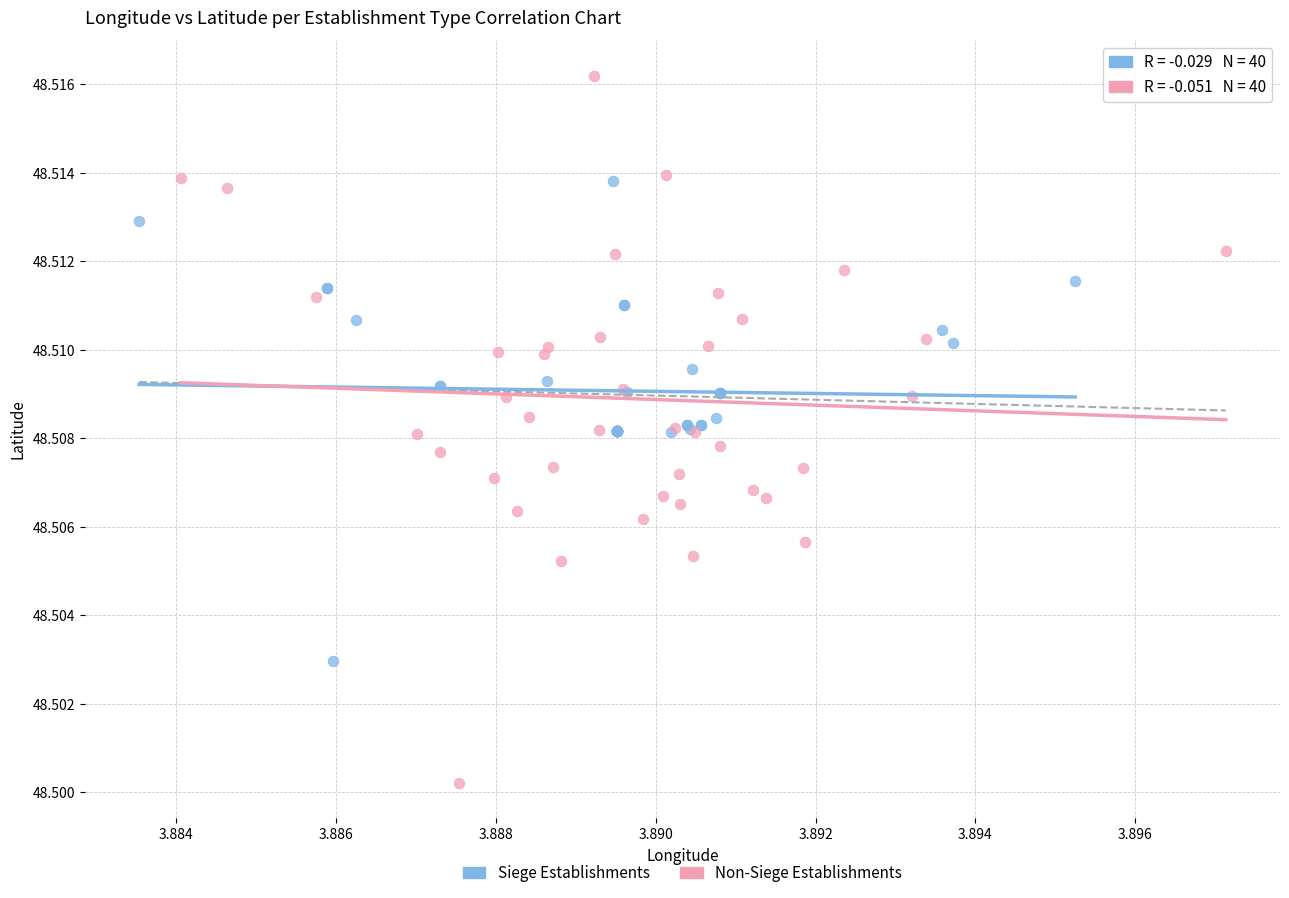

Which series has the widest spread of Y values?

Non-Siege Establishments